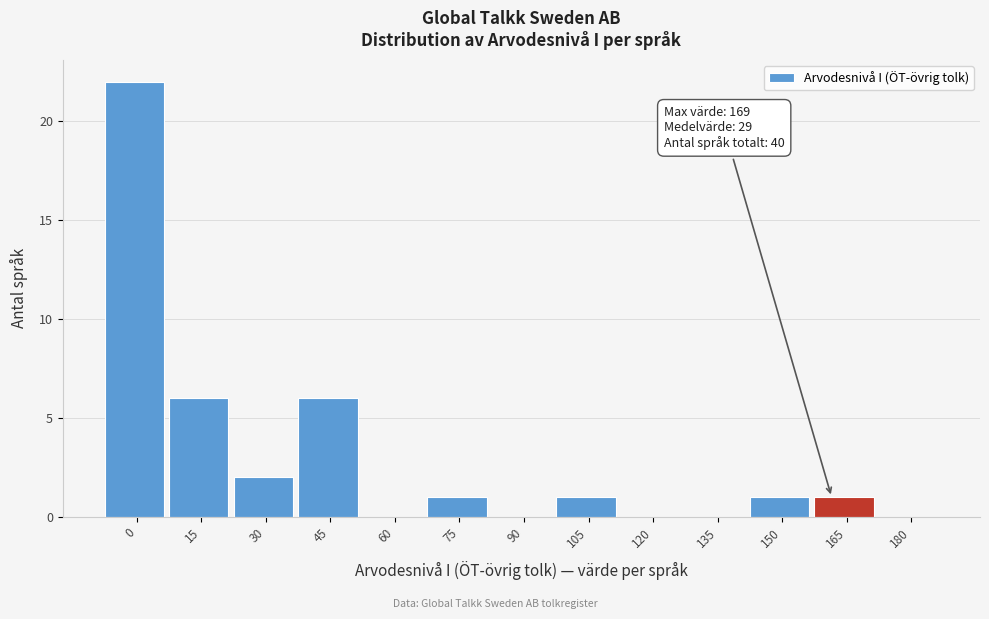

Reading right to left, what are all the values shown in this chart?

180=0	165=1	150=1	135=0	120=0	105=1	90=0	75=1	60=0	45=6	30=2	15=6	0=22